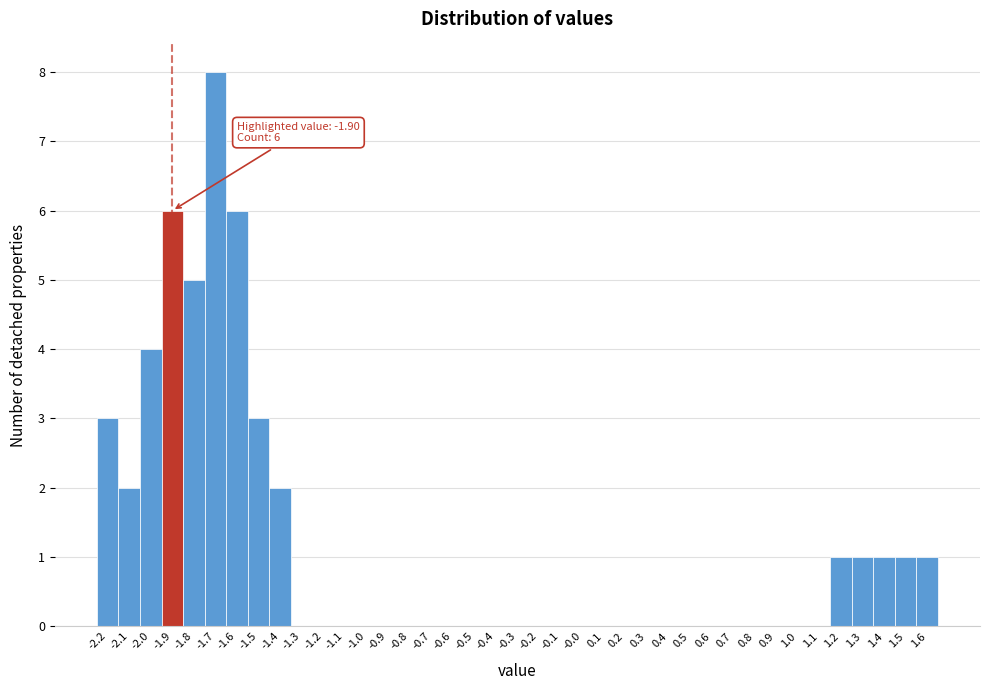

Which range on the x-axis has the tallest bar?

-1.75 to -1.65